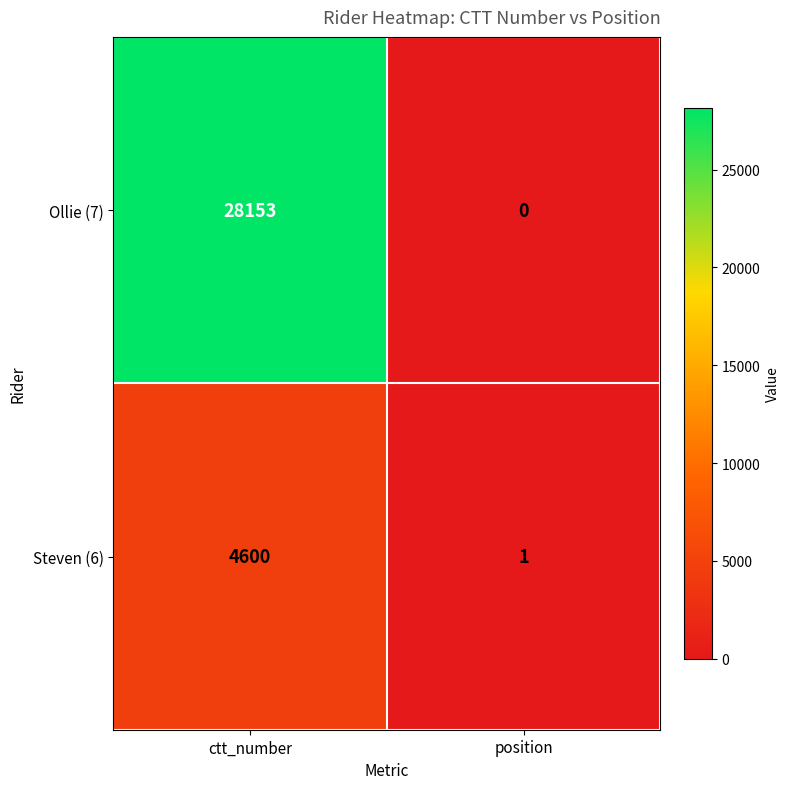

Reading left to right, what are all the values shown in this chart?

Ollie (7): 28153	0
Steven (6): 4600	1